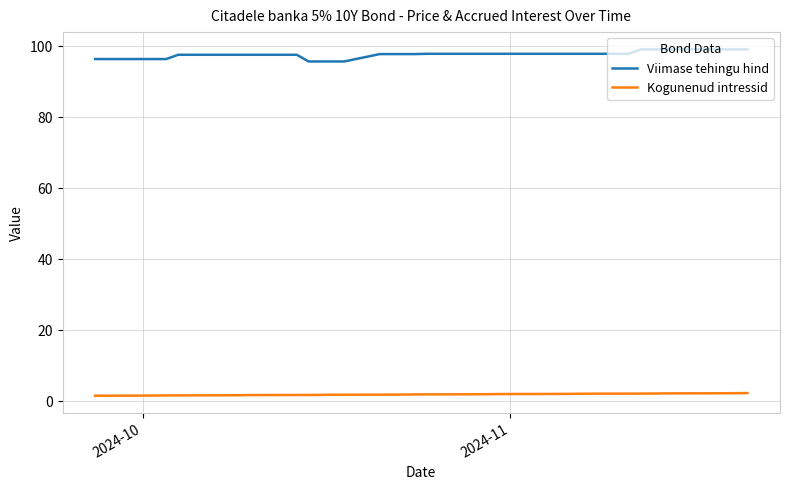

True or false: Kogunenud intressid and Viimase tehingu hind cross at least once.

False